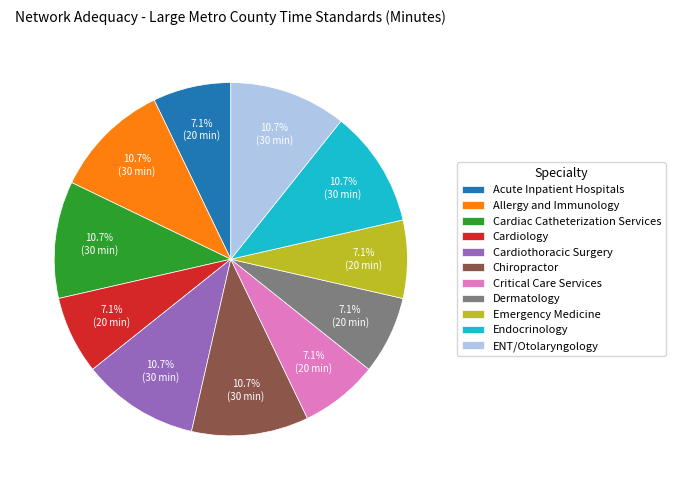

To the nearest percent, what is the difference between the largest and smallest slice percentages?

4%